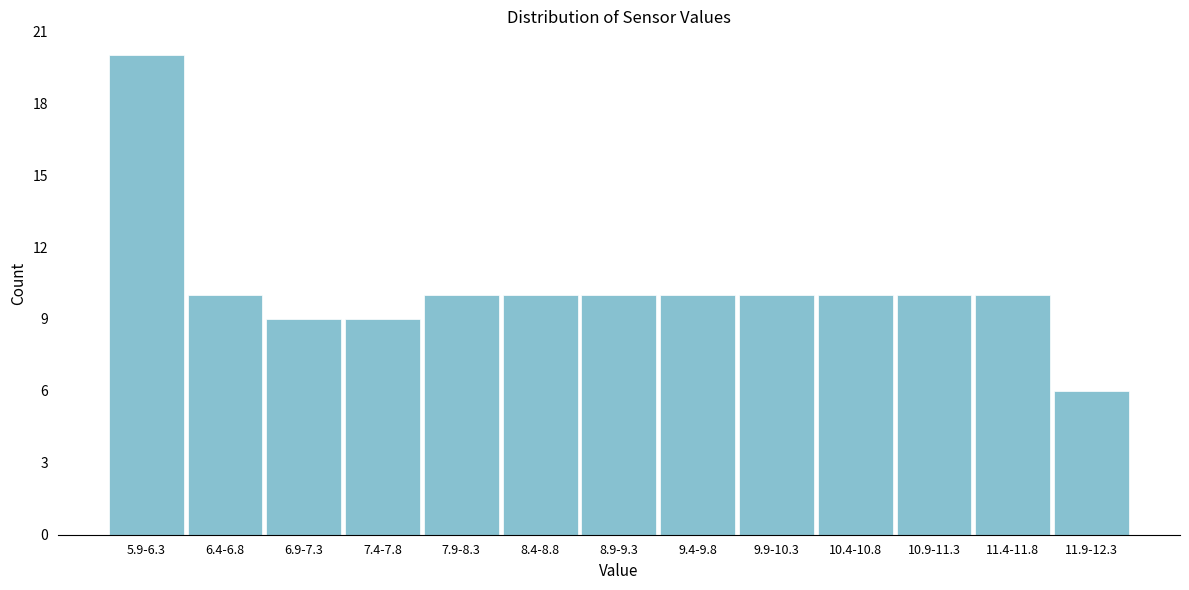

Reading left to right, what are all the values shown in this chart?

5.9-6.3=20	6.4-6.8=10	6.9-7.3=9	7.4-7.8=9	7.9-8.3=10	8.4-8.8=10	8.9-9.3=10	9.4-9.8=10	9.9-10.3=10	10.4-10.8=10	10.9-11.3=10	11.4-11.8=10	11.9-12.3=6